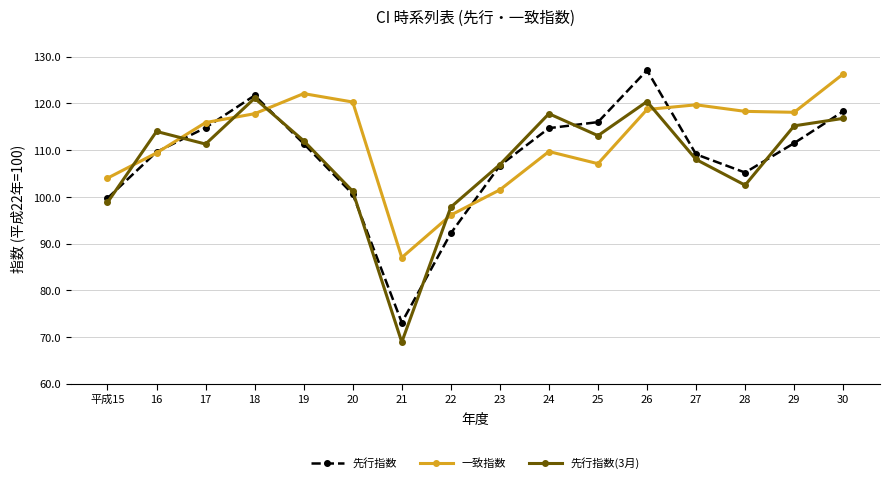

After their last crossing, which series has the higher values: 先行指数(3月) or 一致指数?

一致指数